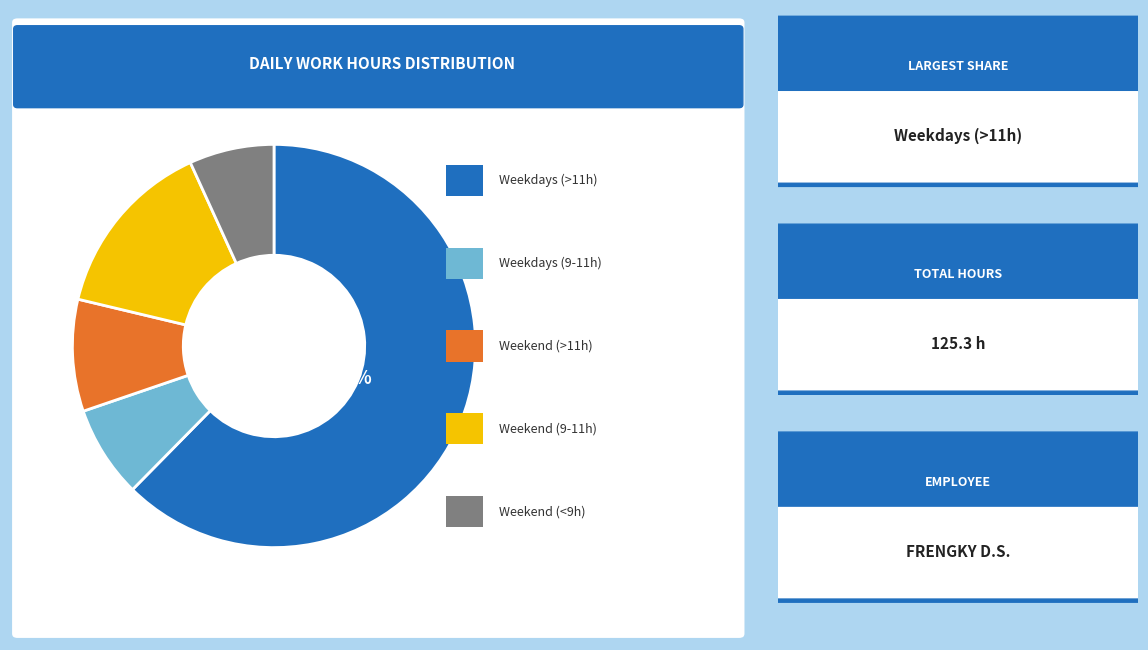

Does any single category account for the majority?

Yes